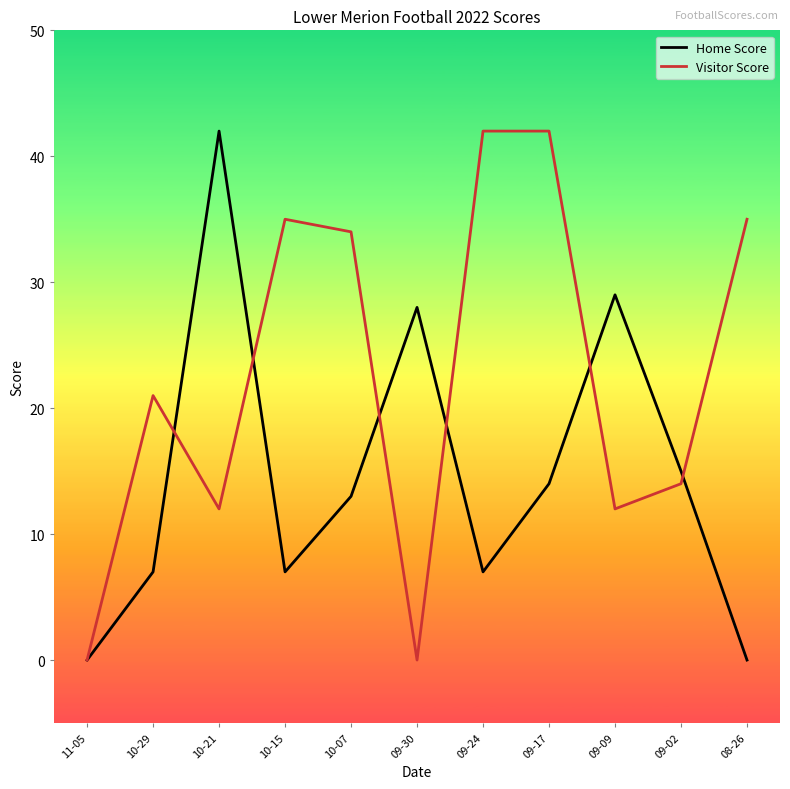

How many interior local valleys does the Home Score series have?

2